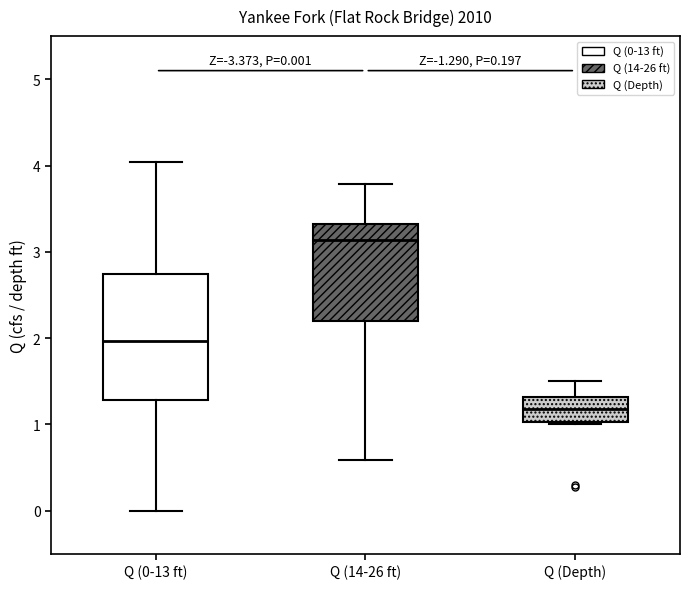

Which box's median line is the lowest?

Q (Depth)